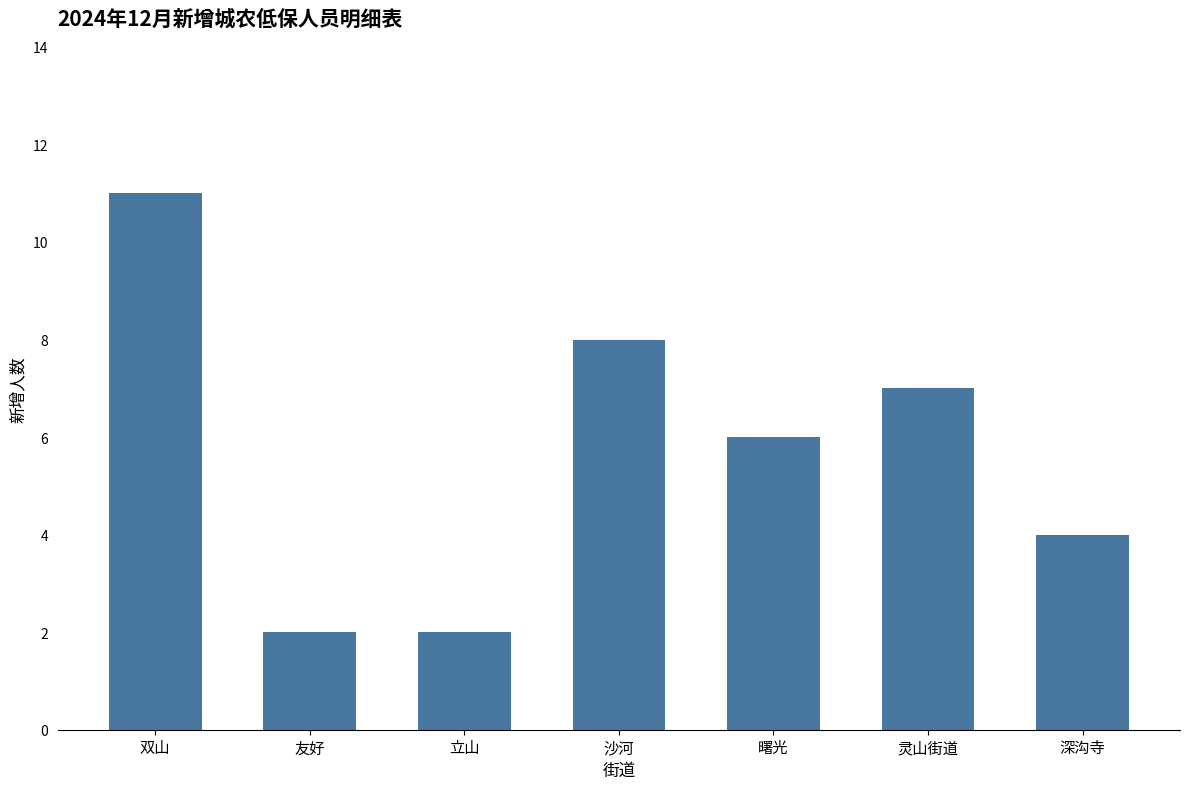

What is the average value?

6